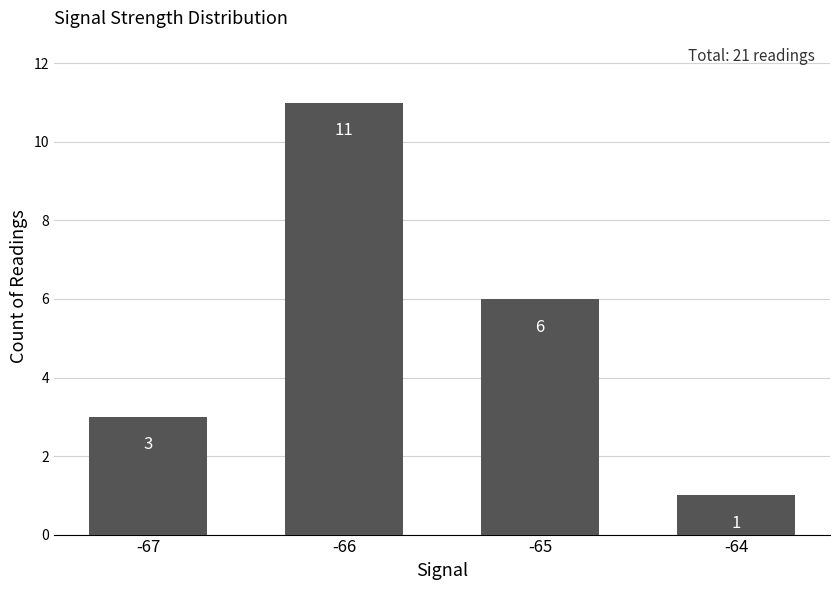

What is the approximate value at -64?

1